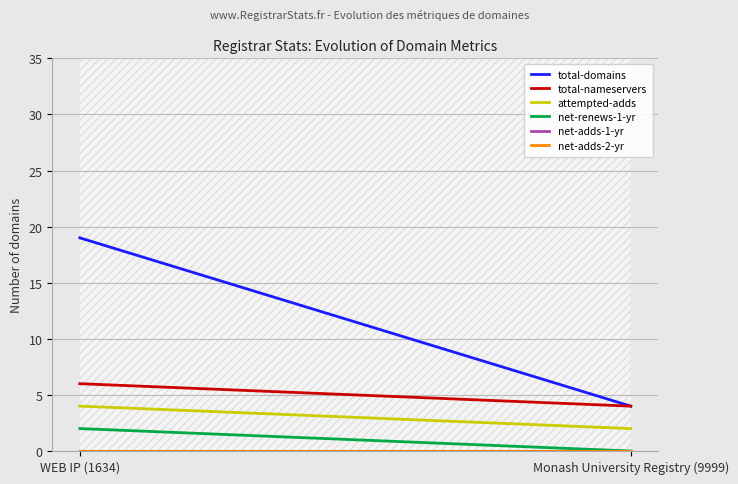

Reading right to left, transcribe all the data shown in this chart.

total-domains: 4	19
total-nameservers: 4	6
attempted-adds: 2	4
net-renews-1-yr: 0	2
net-adds-1-yr: 0	0
net-adds-2-yr: 0	0